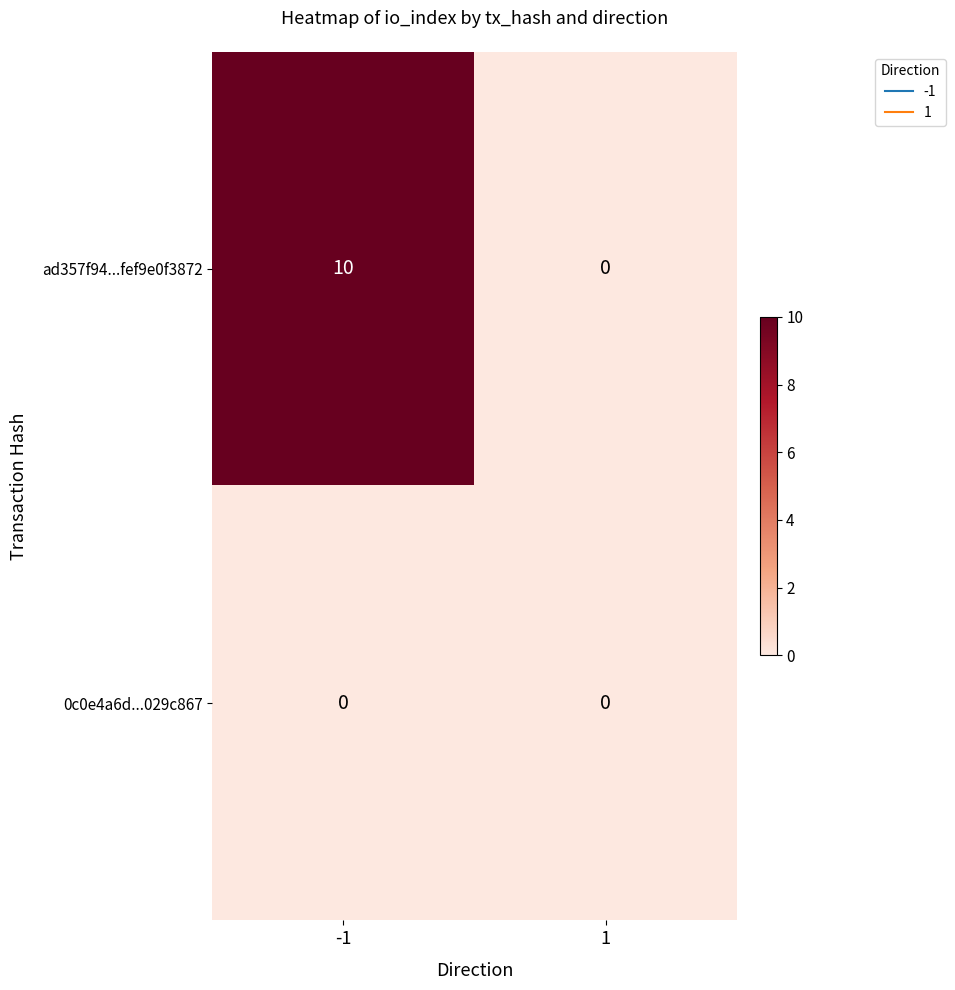

How many positive values does the ad357f94...fef9e0f3872 series have?

1